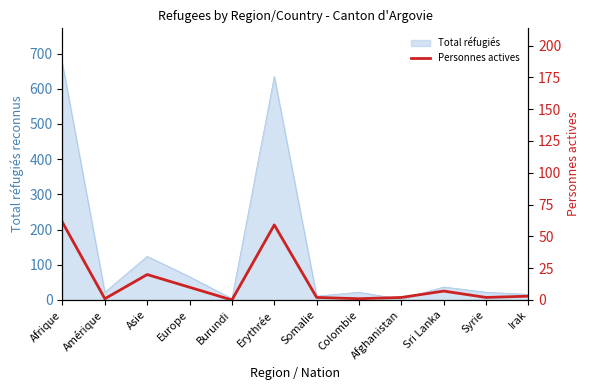

Where is Total réfugiés nearest to the value 336?

Asie